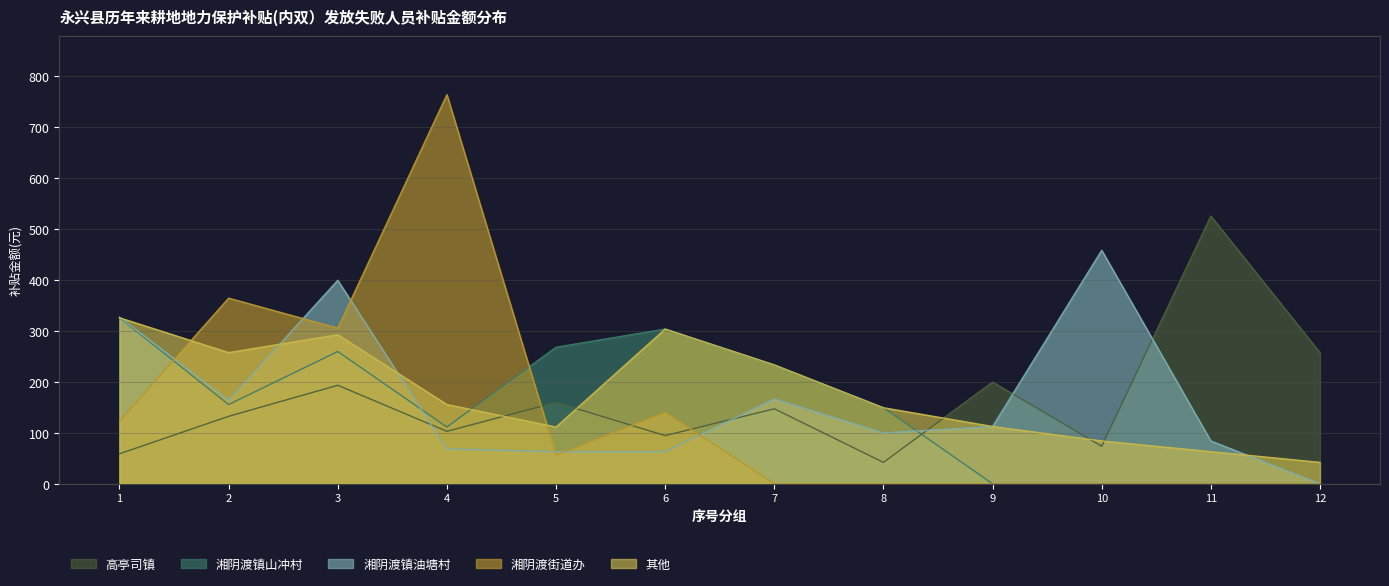

Between which two adjacent categories do 其他 and 湘阴渡镇油塘村 first intersect?

1 and 2